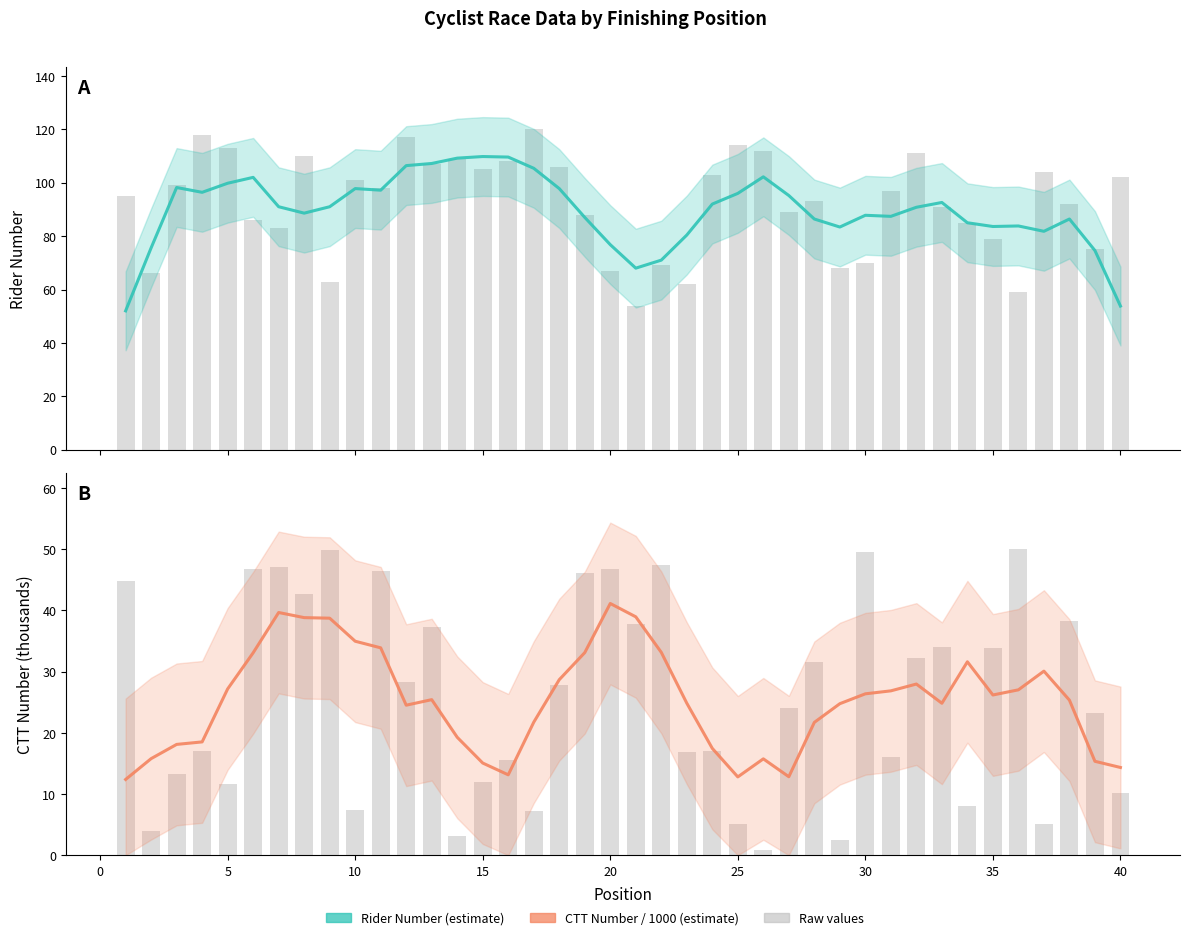

The Estimate series shows 135.2 at 45. True or false?

False